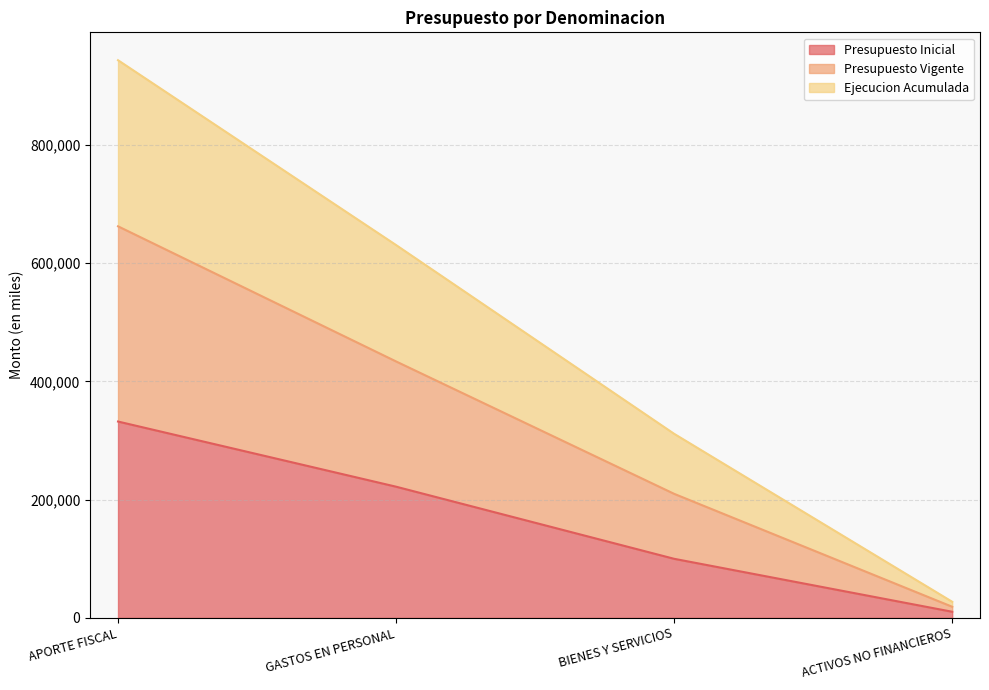

What is the label of the 4th point from the left?

ACTIVOS NO FINANCIEROS